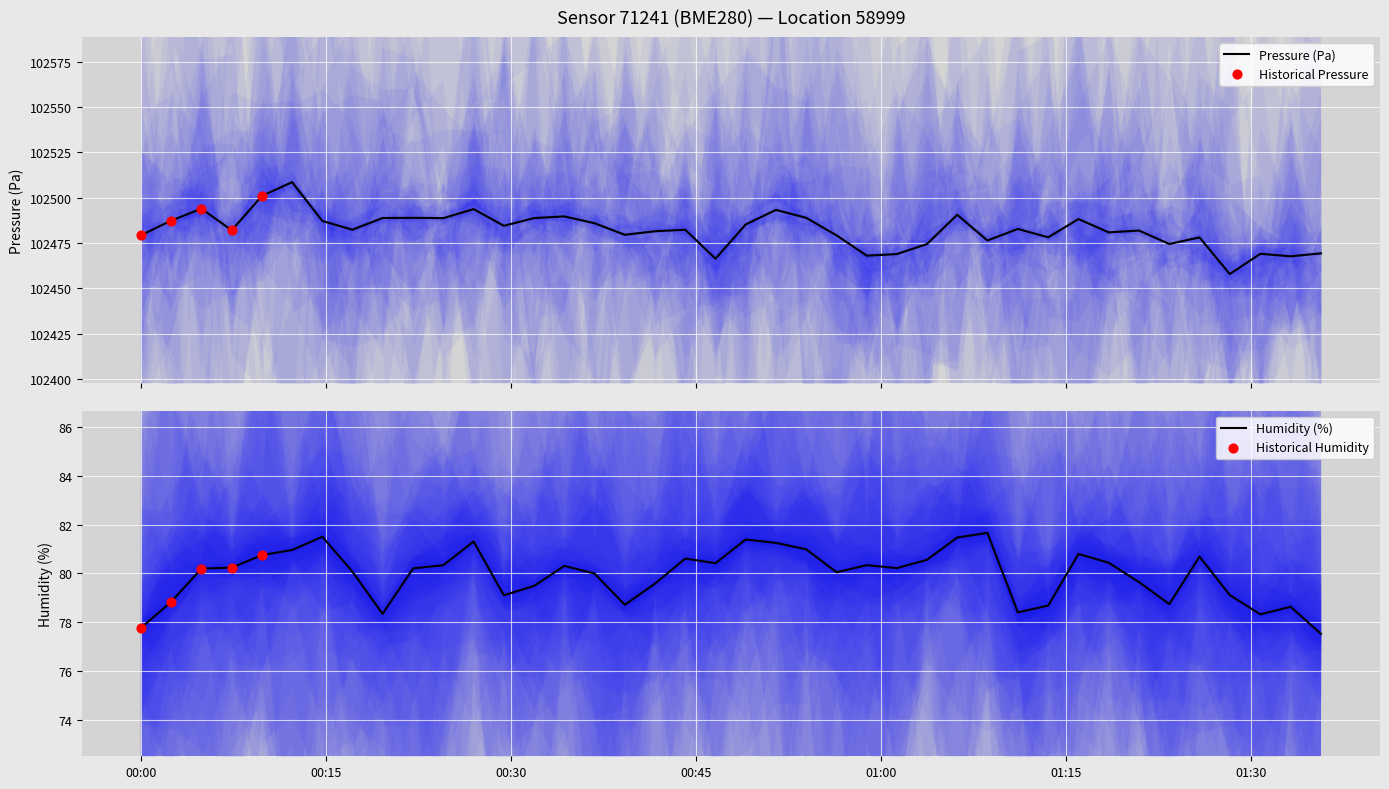

At how many categories does at least one series exceed 99825?

40